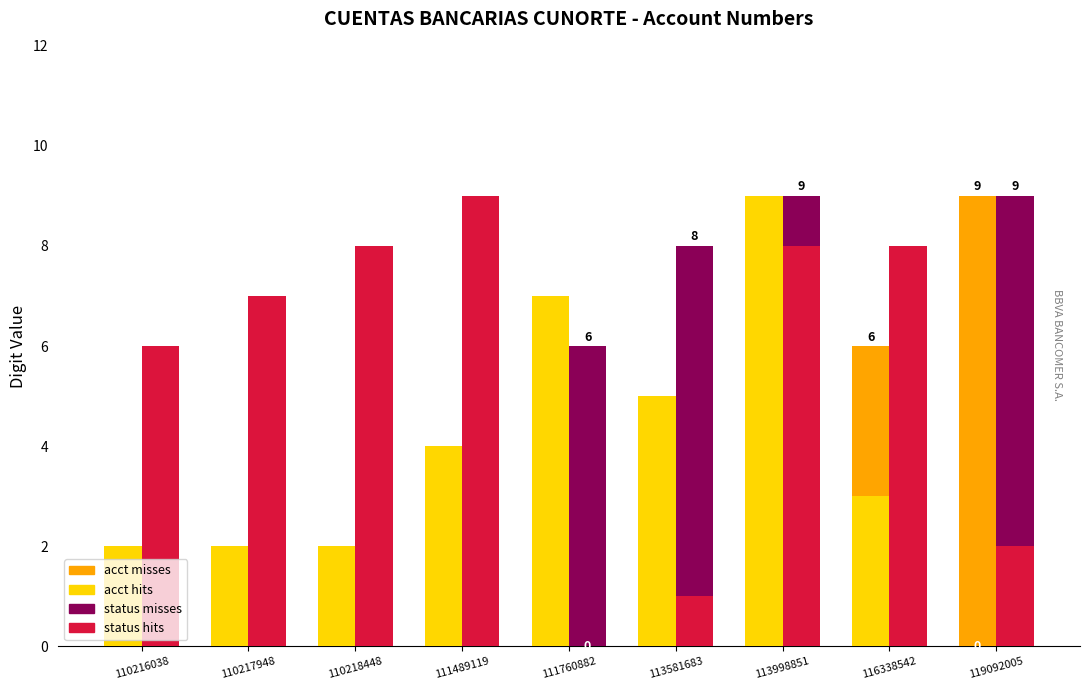

Which series changed the most between 113581683 and 113998851?

status hits